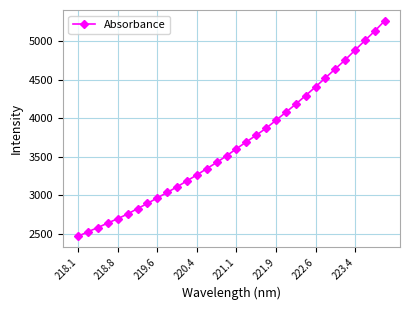

True or false: the data has more than 2 interior local peaks.

False